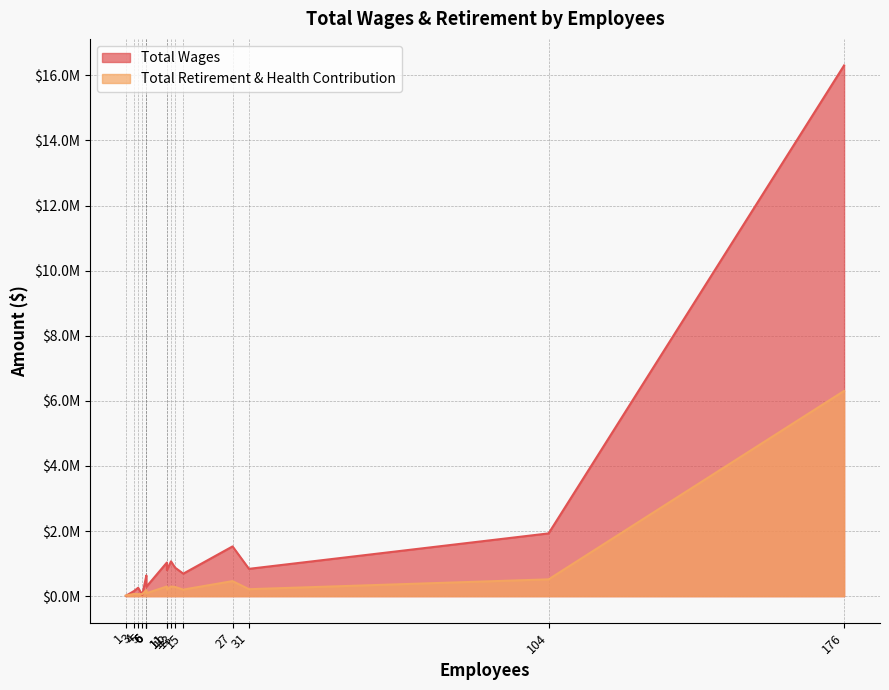

What is the difference between the Total Retirement & Health Contribution values at 15 and 5?

138646